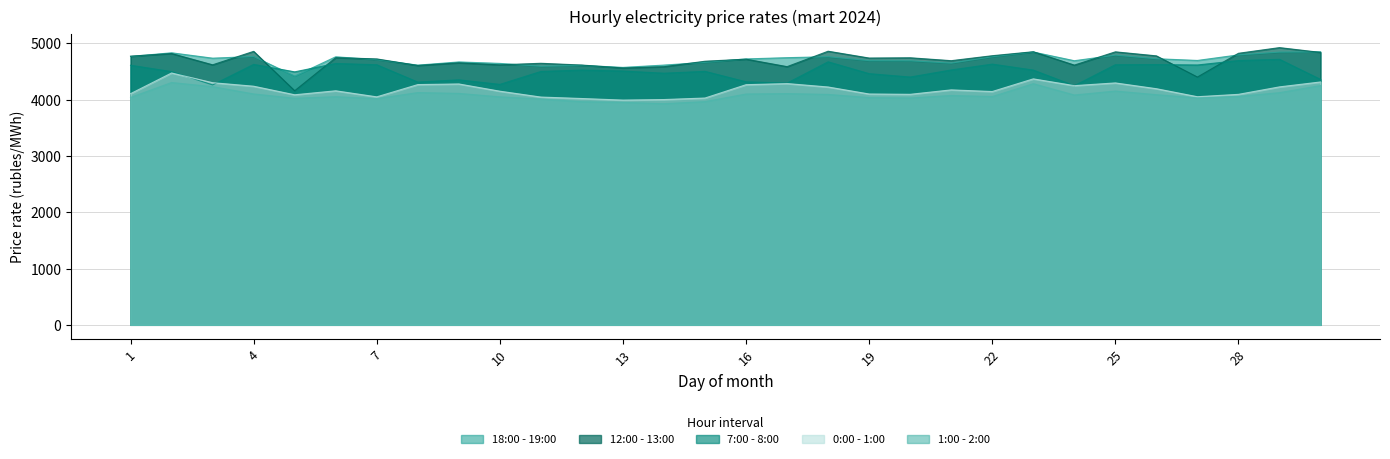

Reading left to right, extract all data points from this chart.

0:00 - 1:00: 1=4105.2	2=4472.9	3=4300.0	4=4237.7	5=4085.5	6=4156.3	7=4048.7	8=4266.5	9=4277.8	10=4149.2	11=4045.1	12=4019.2	13=3991.3	14=4000.9	15=4027.8	16=4264.7	17=4284.8	18=4223.8	19=4099.4	20=4093.8	21=4172.6	22=4143.3	23=4368.2	24=4247.9	25=4296.1	26=4193.4	27=4051.1	28=4093.2	29=4225.9	30=4313.2
1:00 - 2:00: 1=4039.1	2=4303.2	3=4229.7	4=4100.3	5=4023.6	6=4051.5	7=4017.3	8=4125.0	9=4110.0	10=4048.8	11=4010.4	12=3962.6	13=3951.5	14=3927.1	15=3964.2	16=4099.4	17=4106.7	18=4092.0	19=4035.9	20=4028.6	21=4073.1	22=4054.0	23=4282.6	24=4081.6	25=4152.0	26=4087.1	27=4029.7	28=4056.3	29=4123.5	30=4249.1
7:00 - 8:00: 1=4610.2	2=4497.3	3=4260.8	4=4625.6	5=4492.9	6=4641.8	7=4618.9	8=4311.3	9=4351.1	10=4270.1	11=4499.7	12=4524.9	13=4507.2	14=4469.1	15=4501.5	16=4316.2	17=4292.7	18=4671.1	19=4460.7	20=4400.8	21=4526.4	22=4630.1	23=4524.3	24=4246.8	25=4619.3	26=4622.1	27=4614.9	28=4693.1	29=4715.6	30=4358.8
12:00 - 13:00: 1=4771.6	2=4818.3	3=4617.8	4=4856.8	5=4157.0	6=4744.4	7=4722.6	8=4606.2	9=4653.6	10=4617.6	11=4645.0	12=4613.6	13=4561.6	14=4584.5	15=4681.5	16=4718.4	17=4585.3	18=4859.4	19=4738.0	20=4742.8	21=4691.2	22=4779.3	23=4850.1	24=4612.6	25=4848.2	26=4776.8	27=4400.4	28=4822.5	29=4923.1	30=4838.3
18:00 - 19:00: 1=4765.5	2=4831.3	3=4735.7	4=4765.4	5=4417.2	6=4760.2	7=4709.3	8=4611.9	9=4669.0	10=4642.8	11=4592.6	12=4607.3	13=4571.9	14=4613.0	15=4661.5	16=4722.4	17=4744.6	18=4761.7	19=4691.6	20=4689.6	21=4647.7	22=4761.3	23=4845.1	24=4690.4	25=4789.5	26=4725.9	27=4695.3	28=4794.2	29=4843.6	30=4849.2